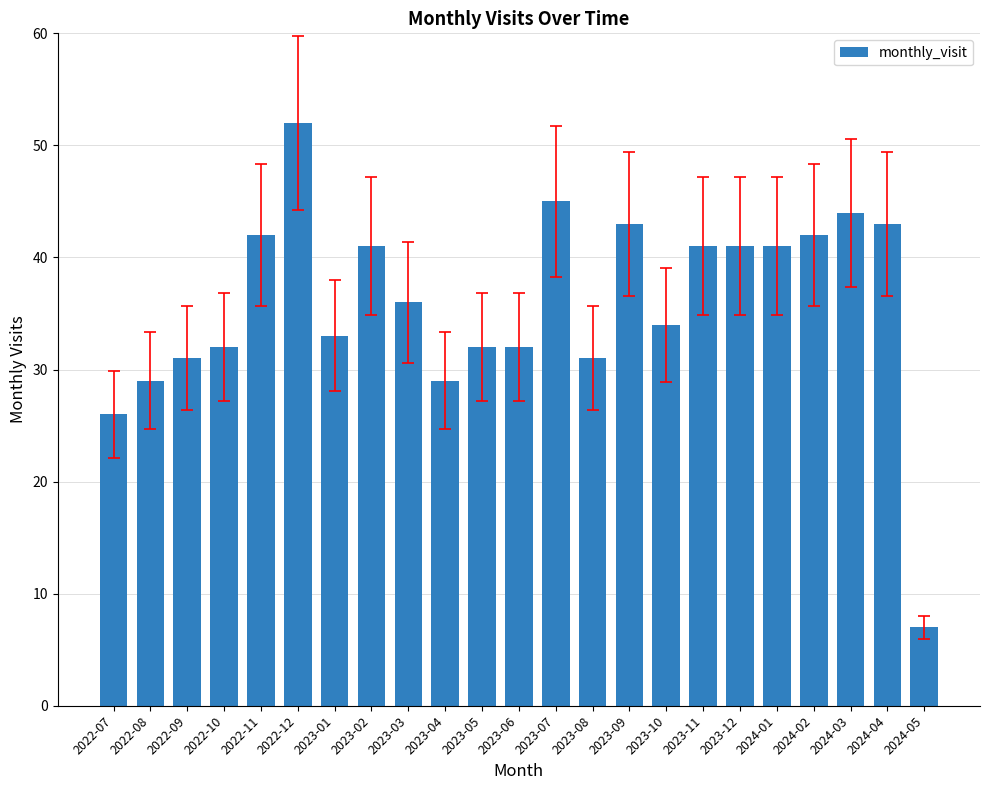

How many data points are less than 36?

11